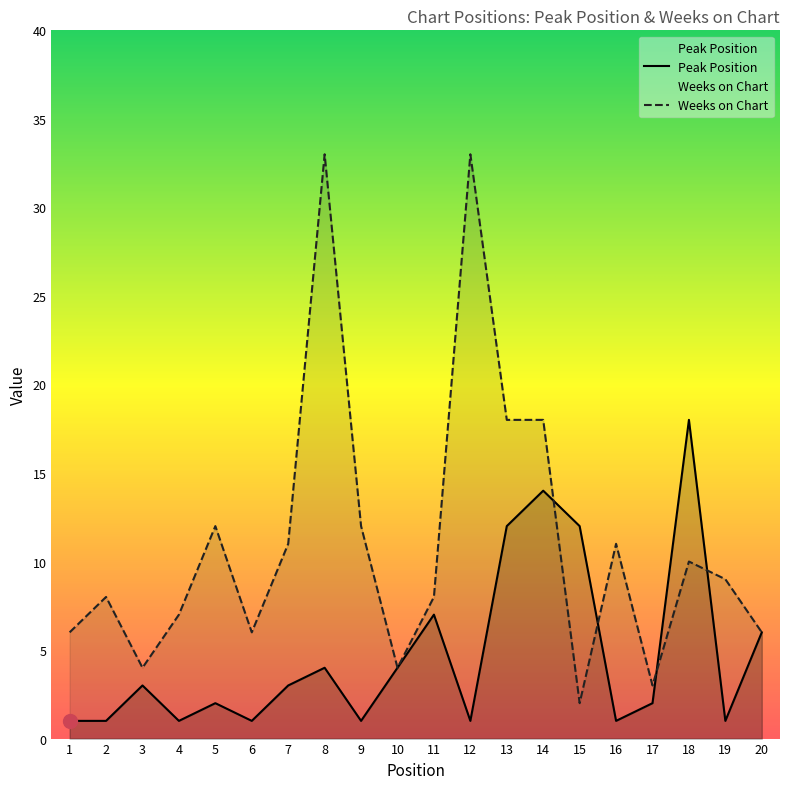

What is the sum of all Peak Position values?

95